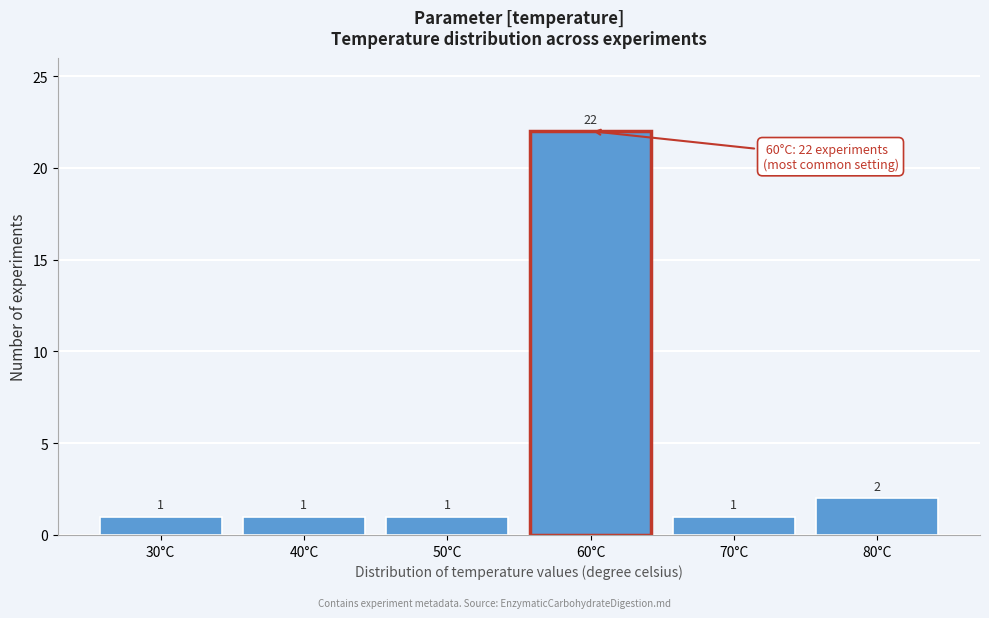

Reading left to right, transcribe all the data shown in this chart.

30°C=1	40°C=1	50°C=1	60°C=22	70°C=1	80°C=2